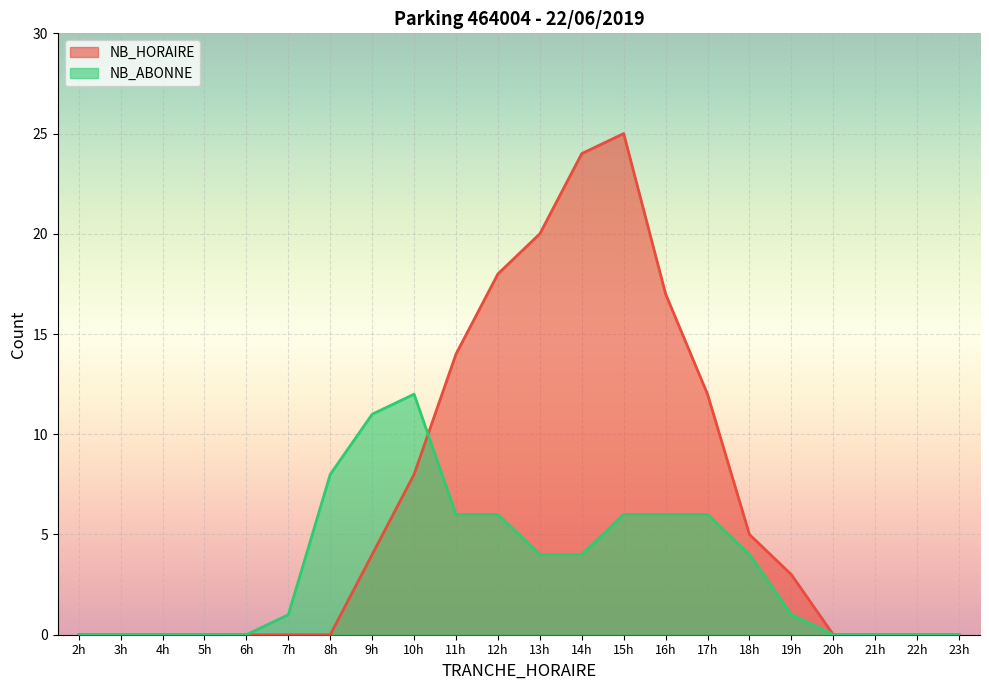

Which series has the largest total across all categories?

NB_HORAIRE